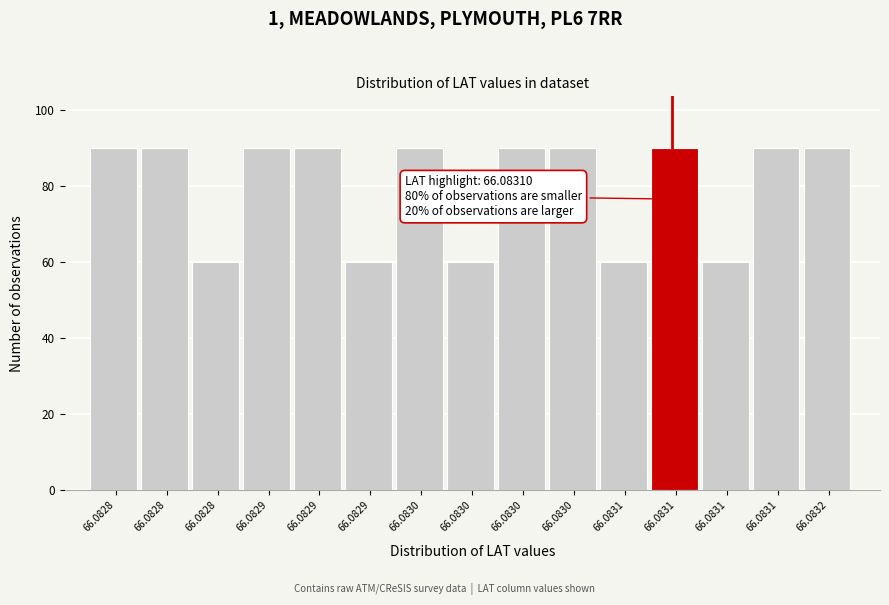

Count the number of categories in the chart.

15